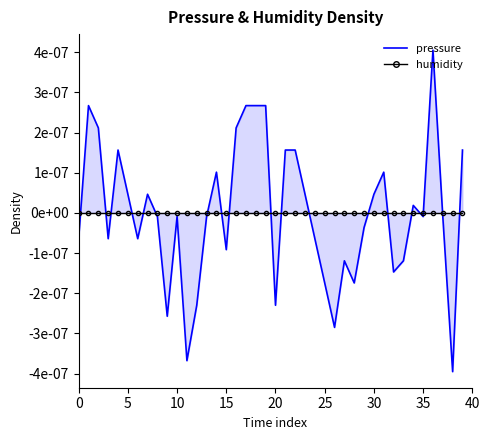

True or false: the data shows -0.0 at 33.

False